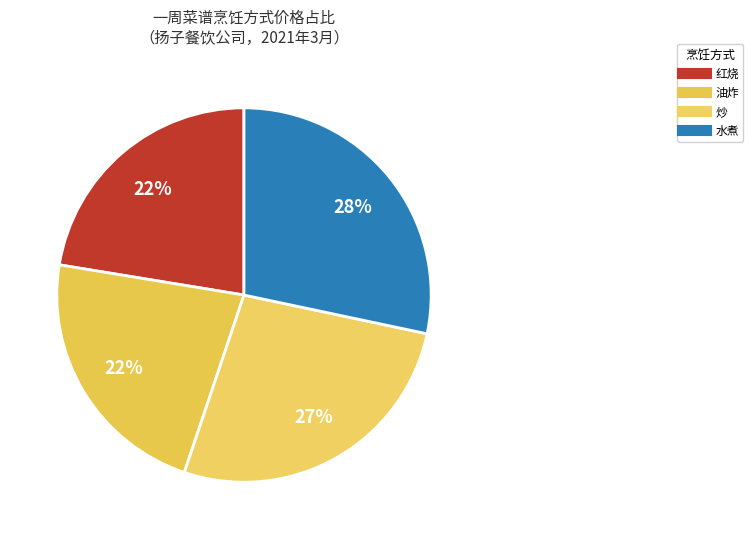

How many segments does this pie chart have?

4